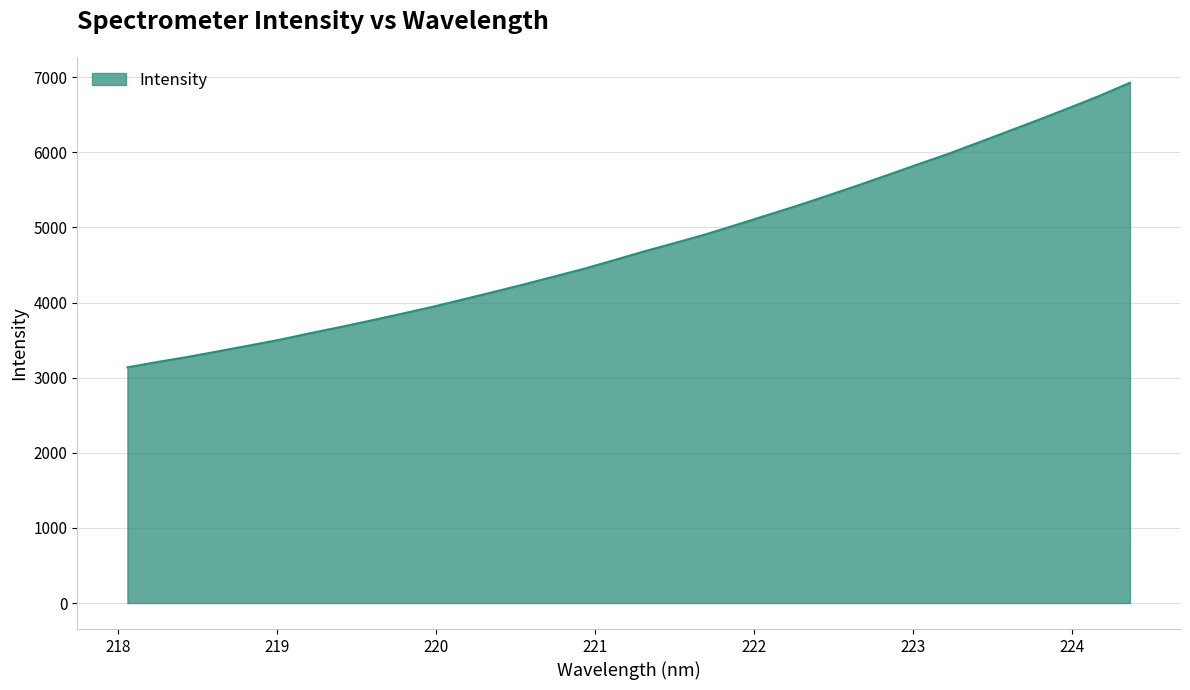

What is the smallest value displayed?

3137.7